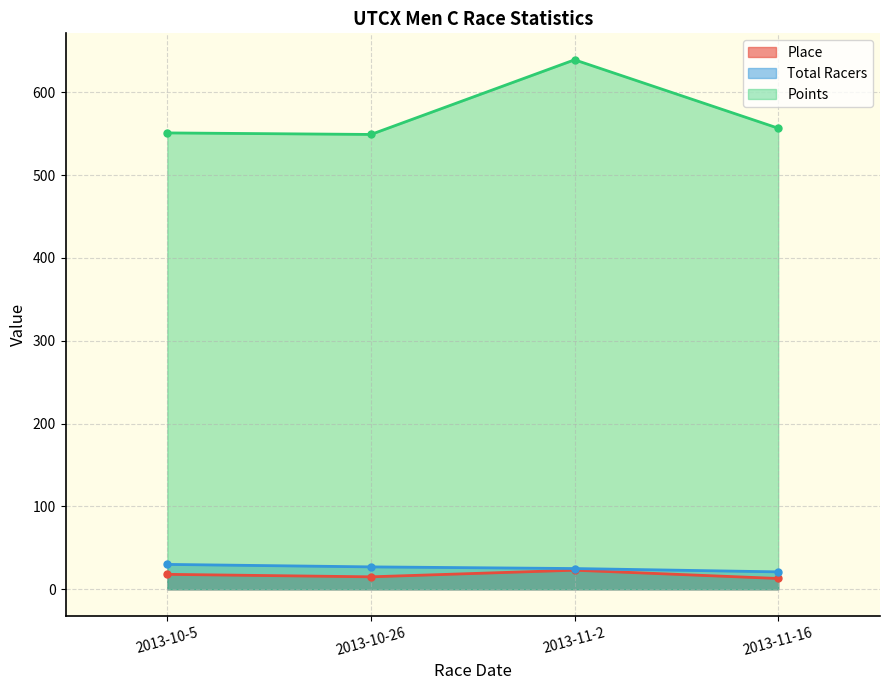

What is the value of the Points point at the 2nd from the left?

548.9